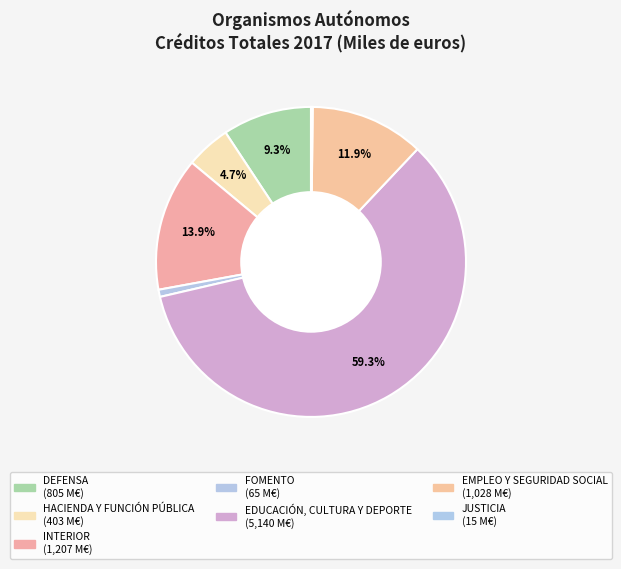

To the nearest percent, what is the difference between the largest and smallest slice percentages?

59%